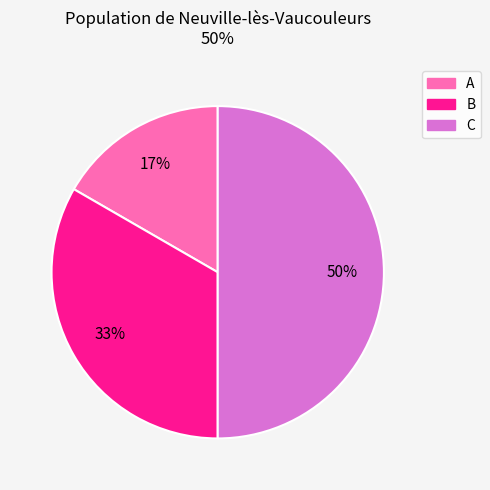

To the nearest percent, what is the average slice percentage?

33%